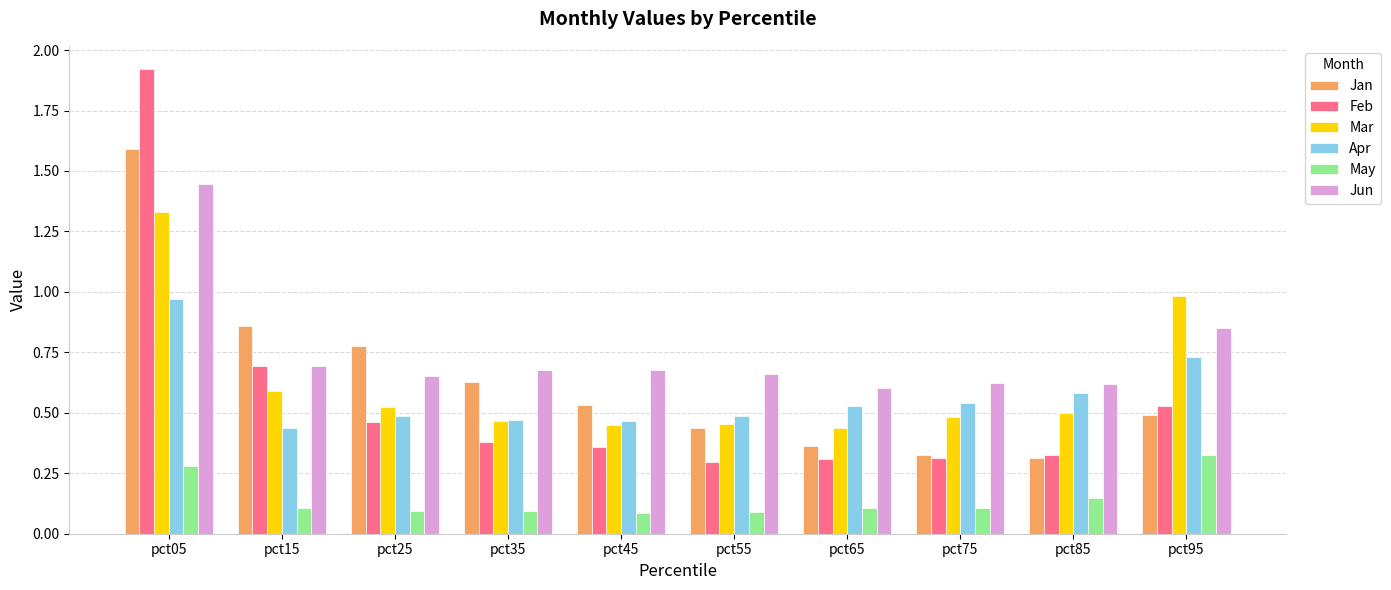

How many distinct data groups are displayed?

6